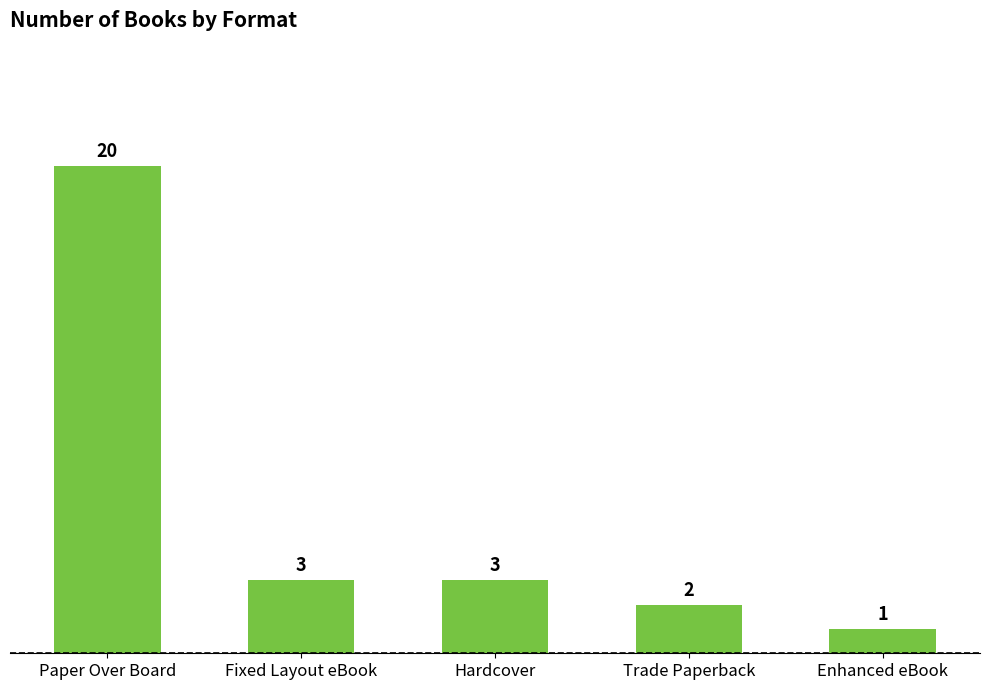

What value does the data have at Hardcover, to the nearest 5?

5